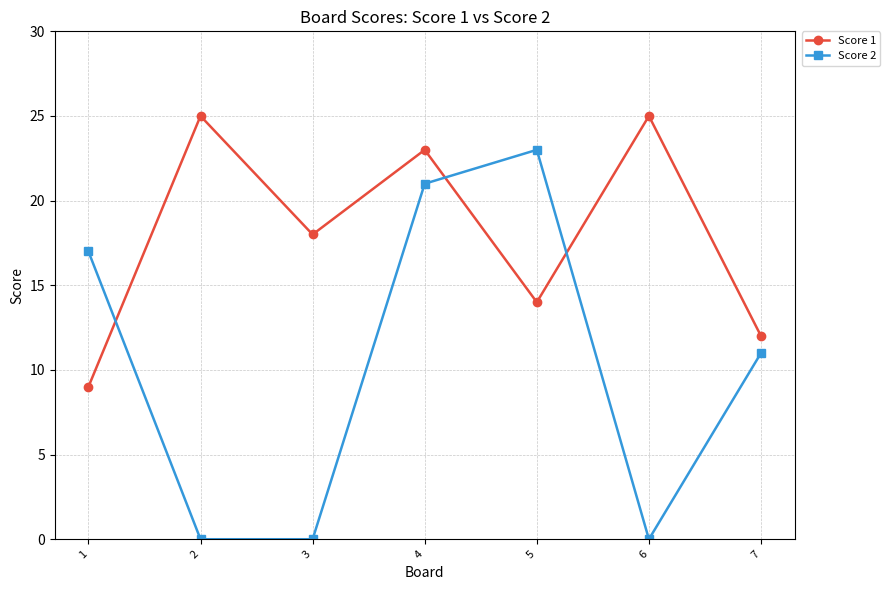

What is the difference between the maximum and minimum values in the Score 2 series?

23